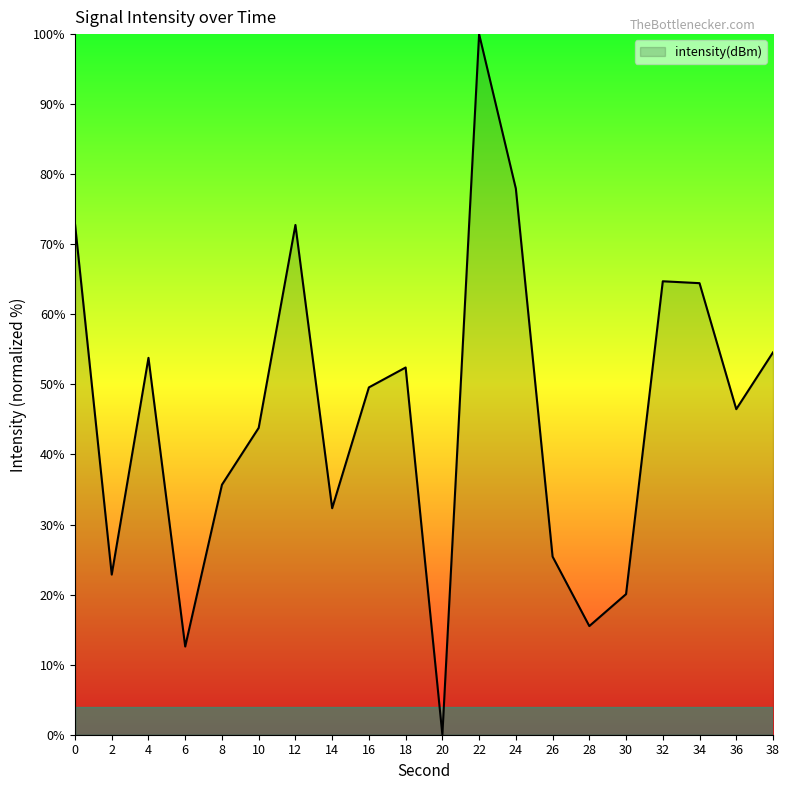

What is the greatest value displayed?

100.0